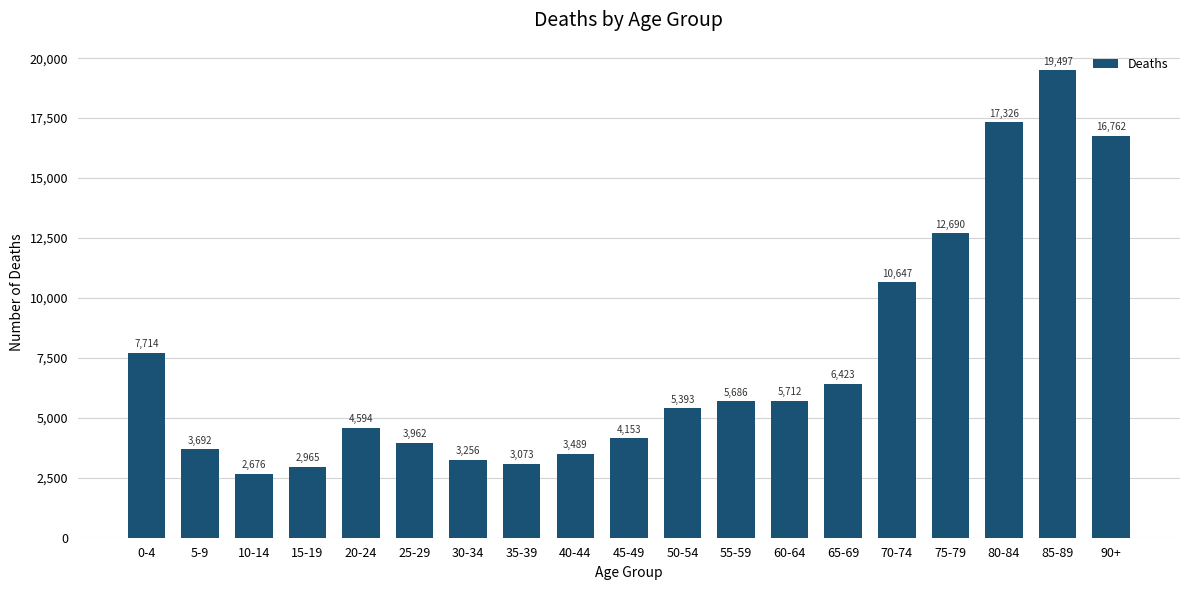

What is the sum of the values at 10-14 and 15-19?

5641